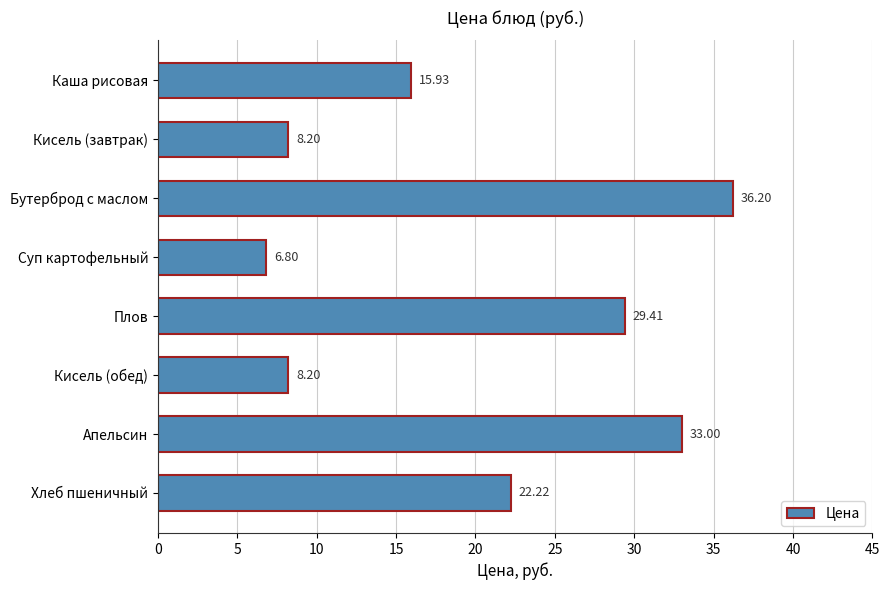

What is the label of the 7th bar from the top?

Апельсин